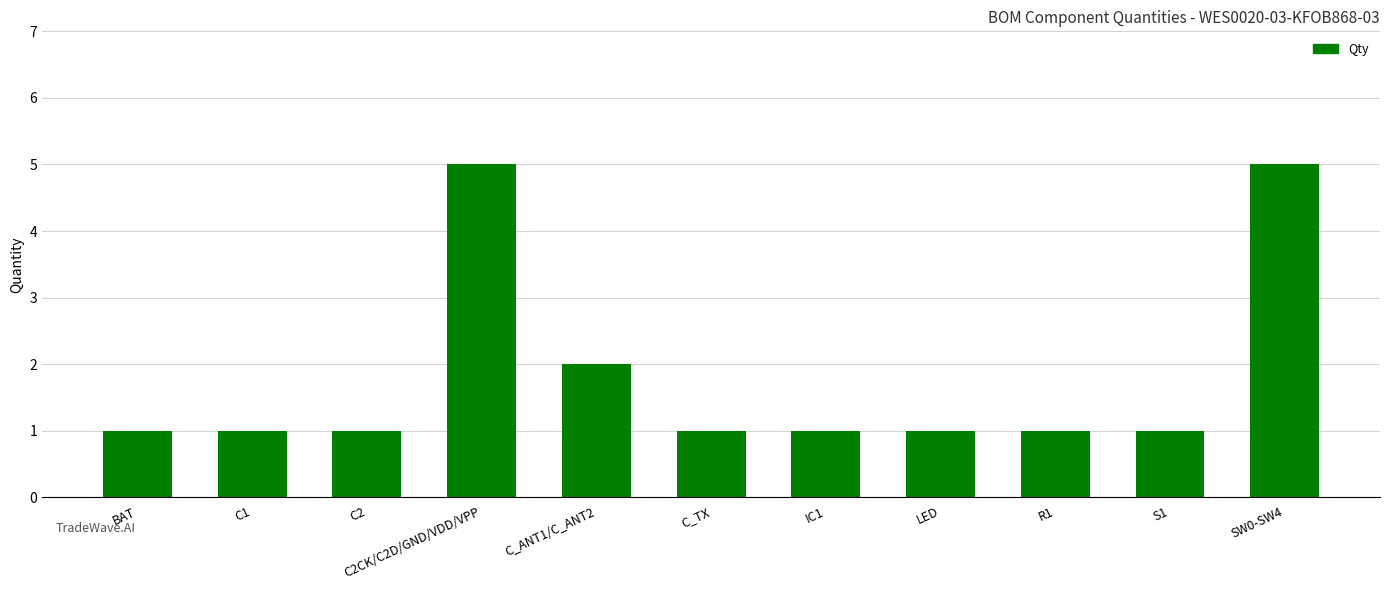

What is the difference between the maximum and second lowest values?

4